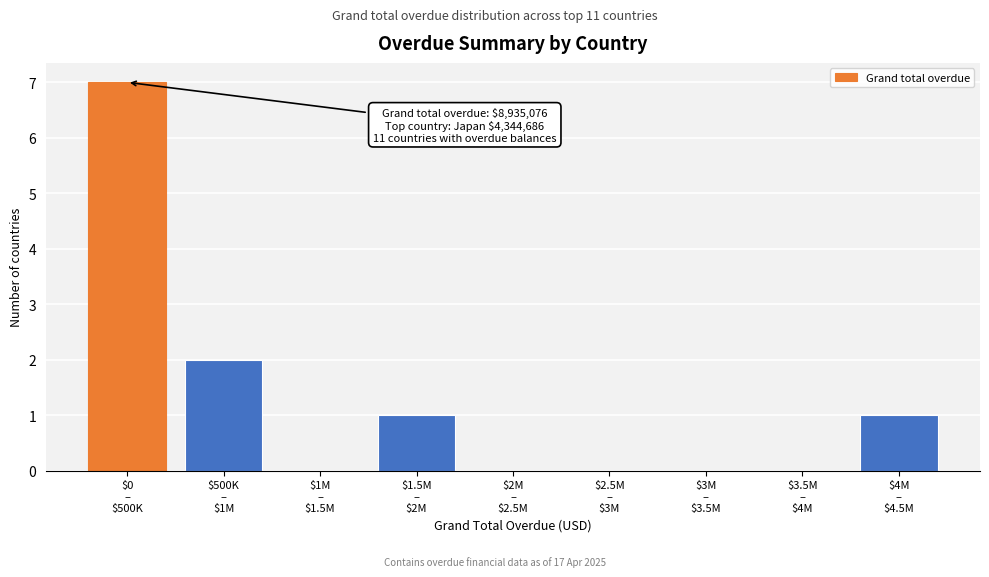

What is the maximum value shown in the chart?

7